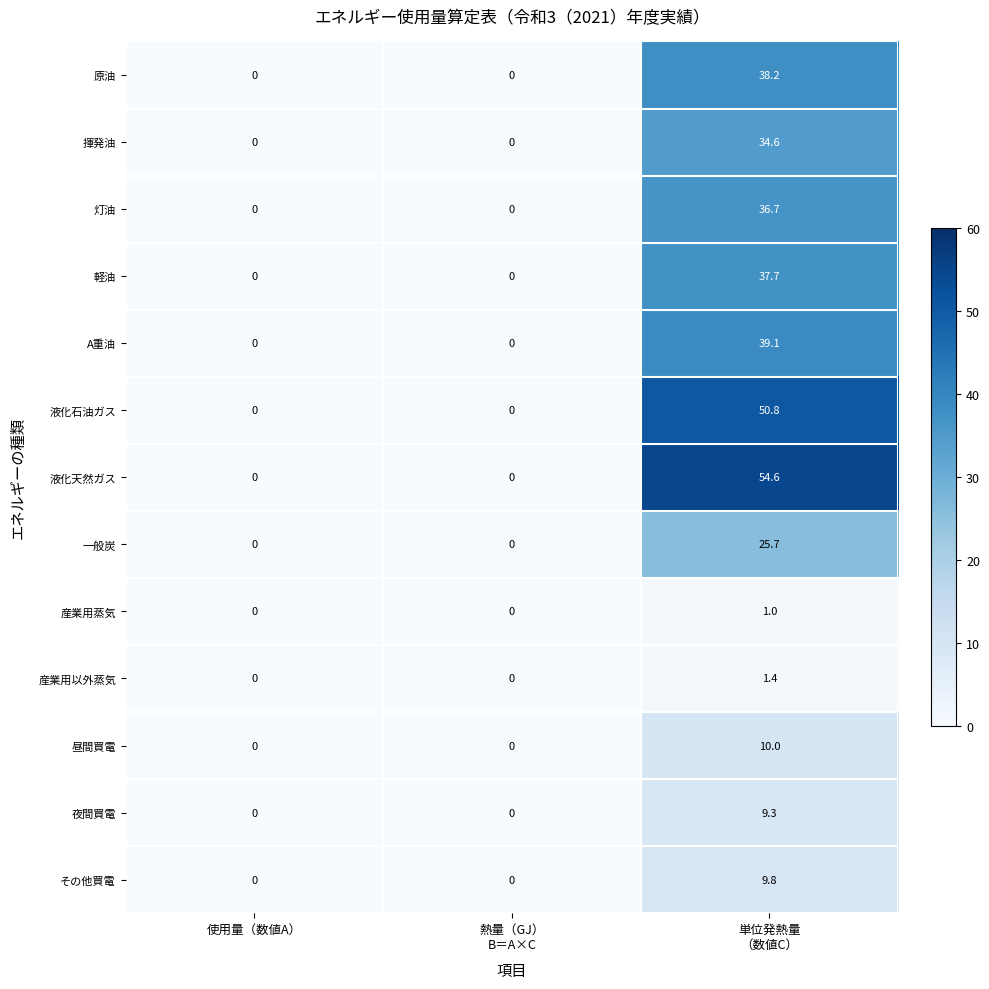

What is the maximum value for 産業用以外蒸気?

1.4